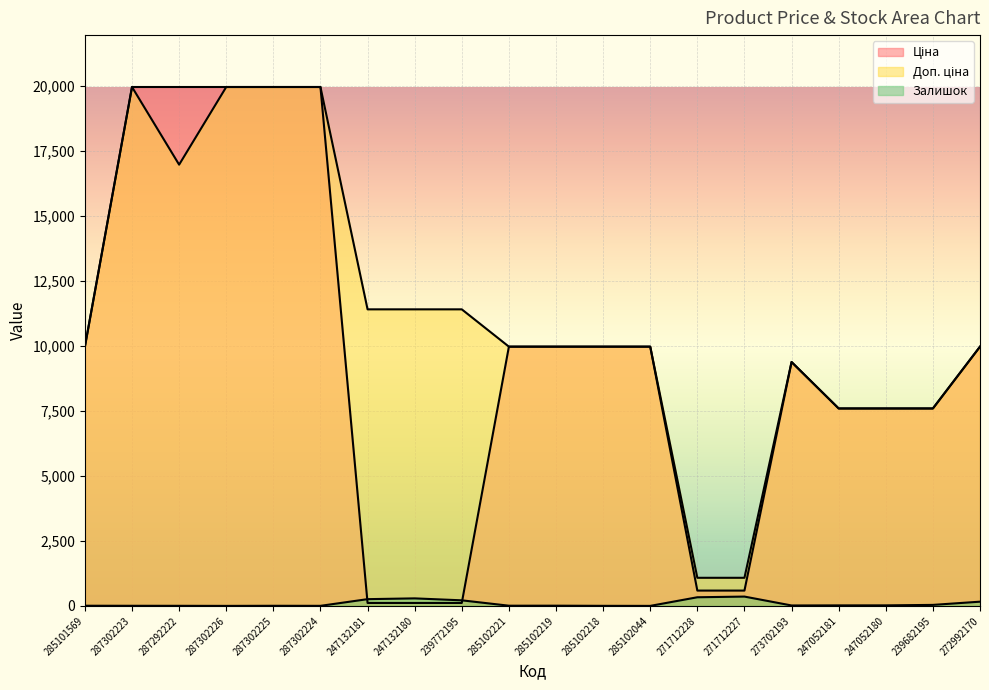

Reading right to left, what are all the values shown in this chart?

Ціна: 9975.0	7596.5	7596.5	7596.5	9384.0	589.9	589.9	9975.0	9975.0	9975.0	9975.0	114.1	114.1	114.1	19964.2	19964.2	19964.2	19964.2	19964.2	9975.0
Доп. ціна: 9975.0	7596.5	7596.5	7596.5	9384.0	1081.7	1081.7	9975.0	9975.0	9975.0	9975.0	11410.0	11410.0	11410.0	19964.2	19964.2	19964.2	16976.3	19964.2	9975.0
Залишок: 163.0	39.0	21.0	20.0	17.0	359.0	333.0	1.0	3.0	9.0	8.0	215.0	290.0	260.0	3.0	5.0	1.0	4.0	5.0	7.0